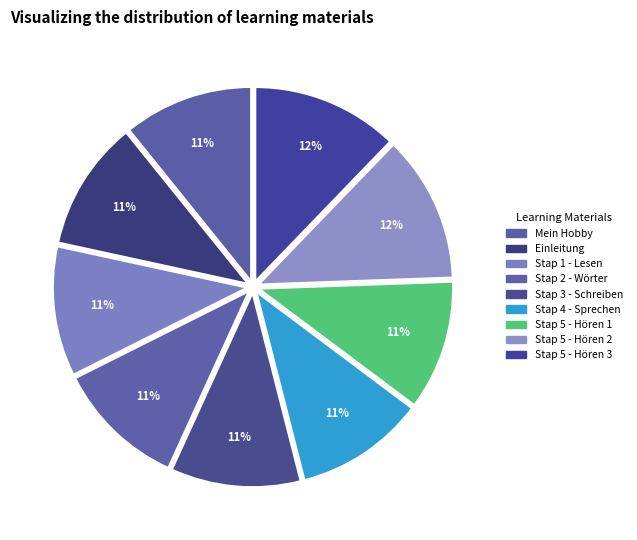

How many segments does this pie chart have?

9